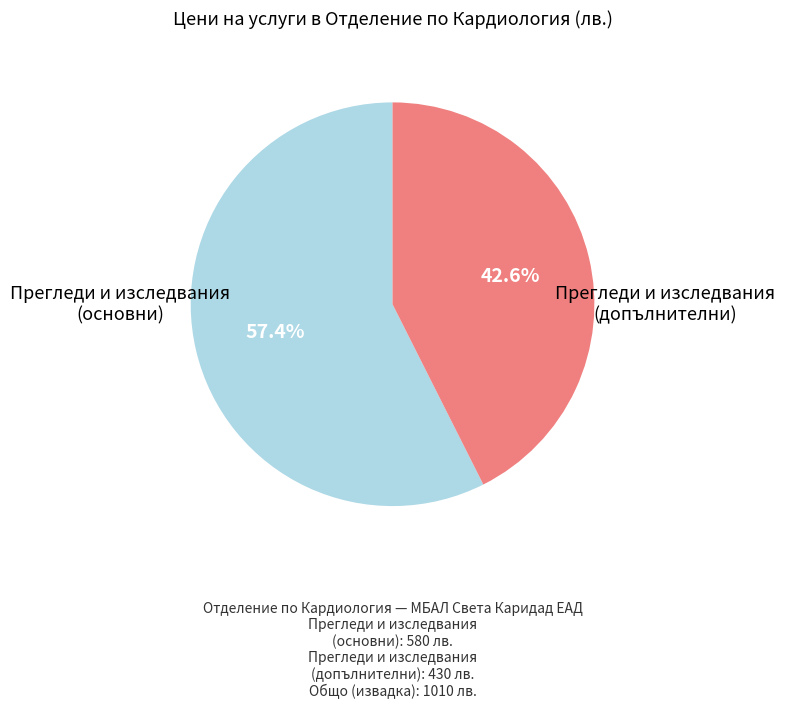

What percentage do Прегледи и изследвания (основни) and Прегледи и изследвания (допълнителни) together represent?

100.0%